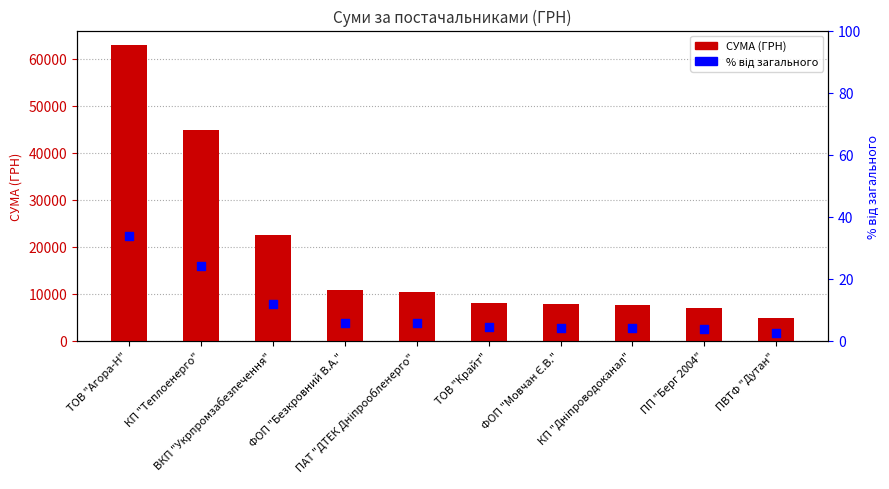

Which series has the largest total across all categories?

СУМА (ГРН)